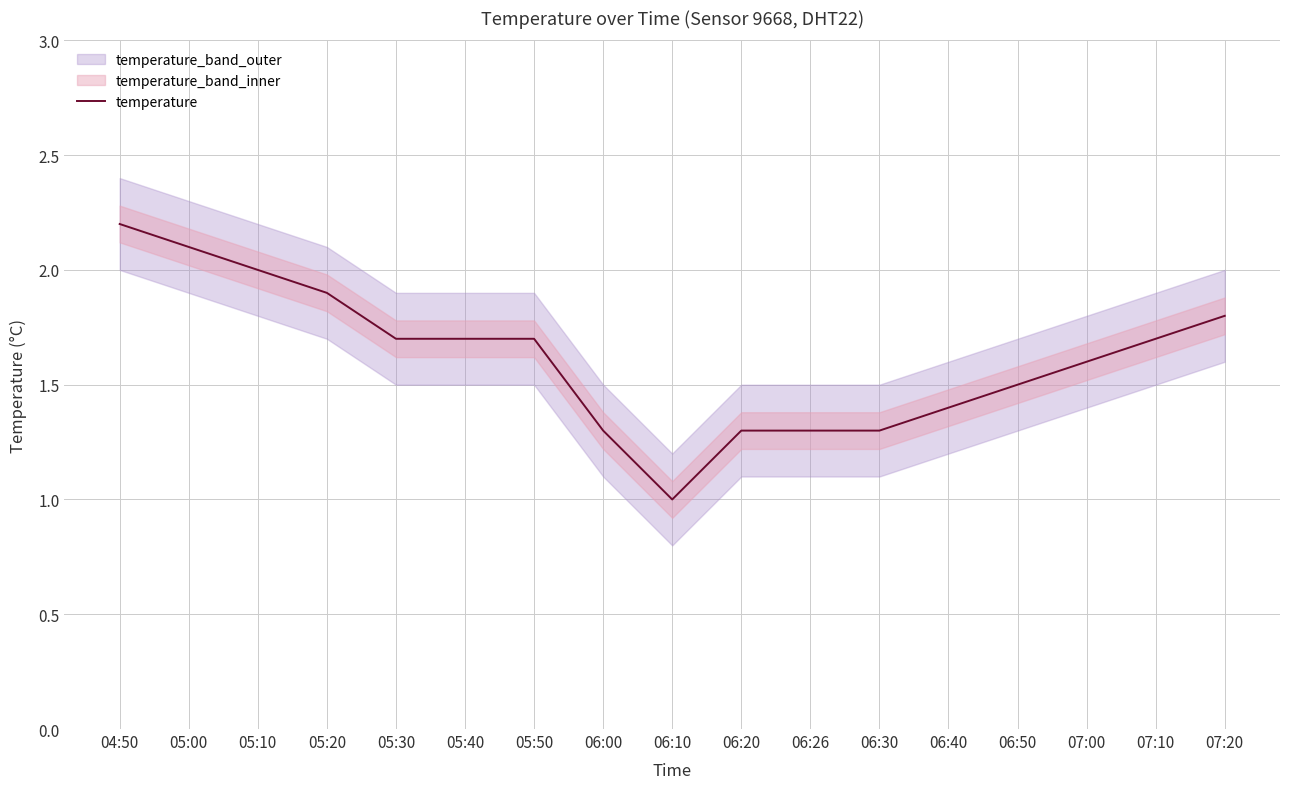

Reading right to left, list all the values displayed in this chart.

07:20=1.8	07:10=1.7	07:00=1.6	06:50=1.5	06:40=1.4	06:30=1.3	06:26=1.3	06:20=1.3	06:10=1.0	06:00=1.3	05:50=1.7	05:40=1.7	05:30=1.7	05:20=1.9	05:10=2.0	05:00=2.1	04:50=2.2